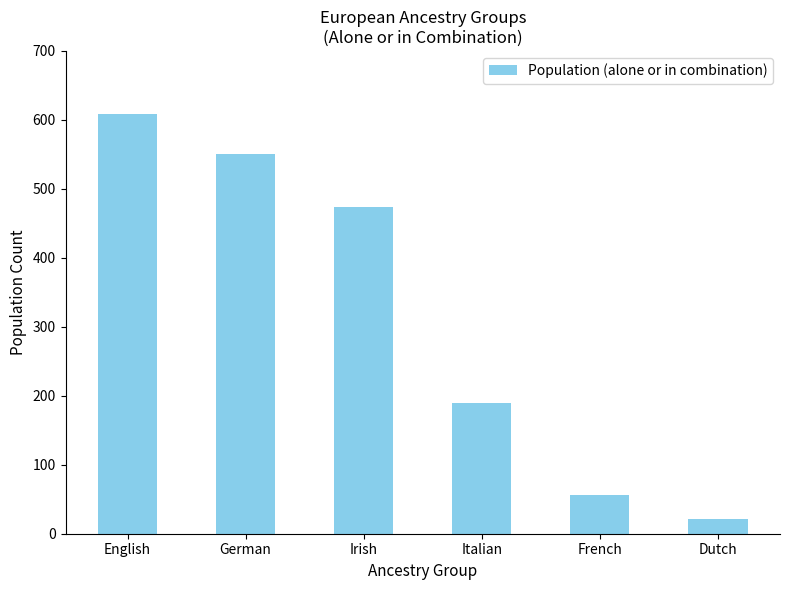

How many bars are there in total?

6